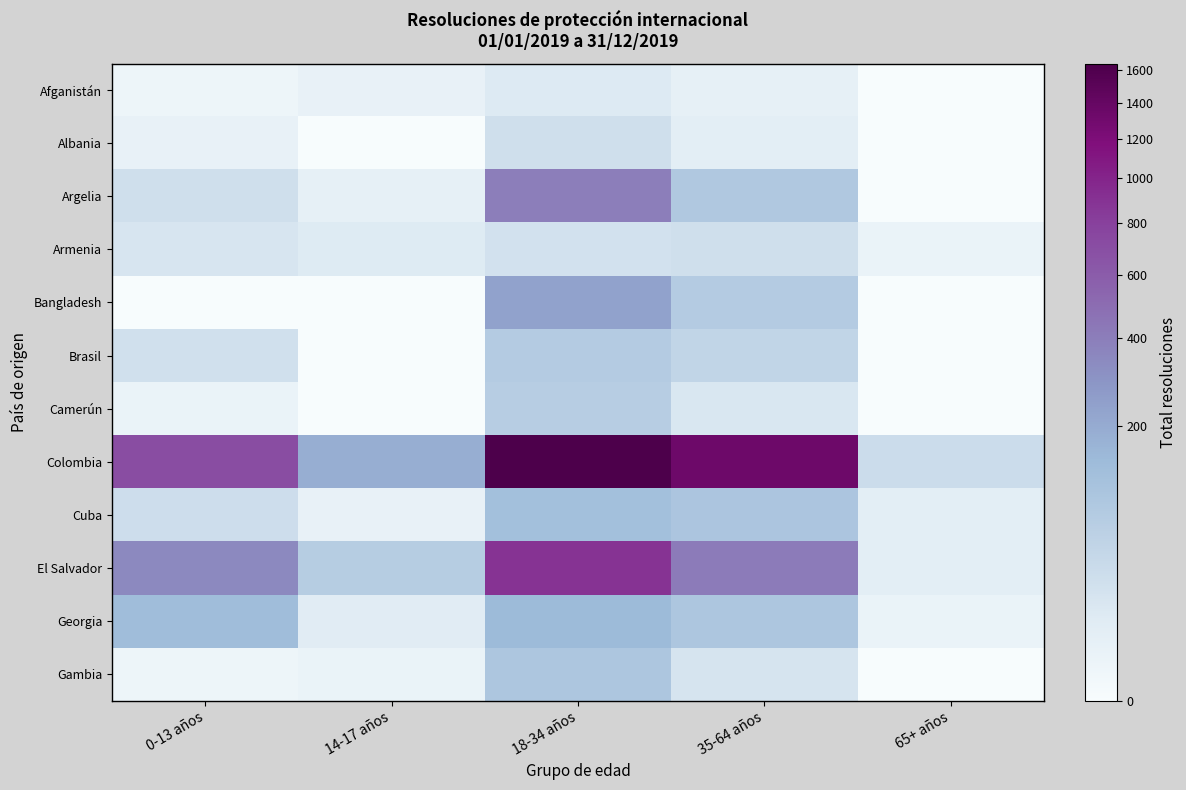

List the series in order of their peak value, highest first.

Colombia, El Salvador, Argelia, Bangladesh, Georgia, Cuba, Gambia, Brasil, Camerún, Armenia, Albania, Afganistán